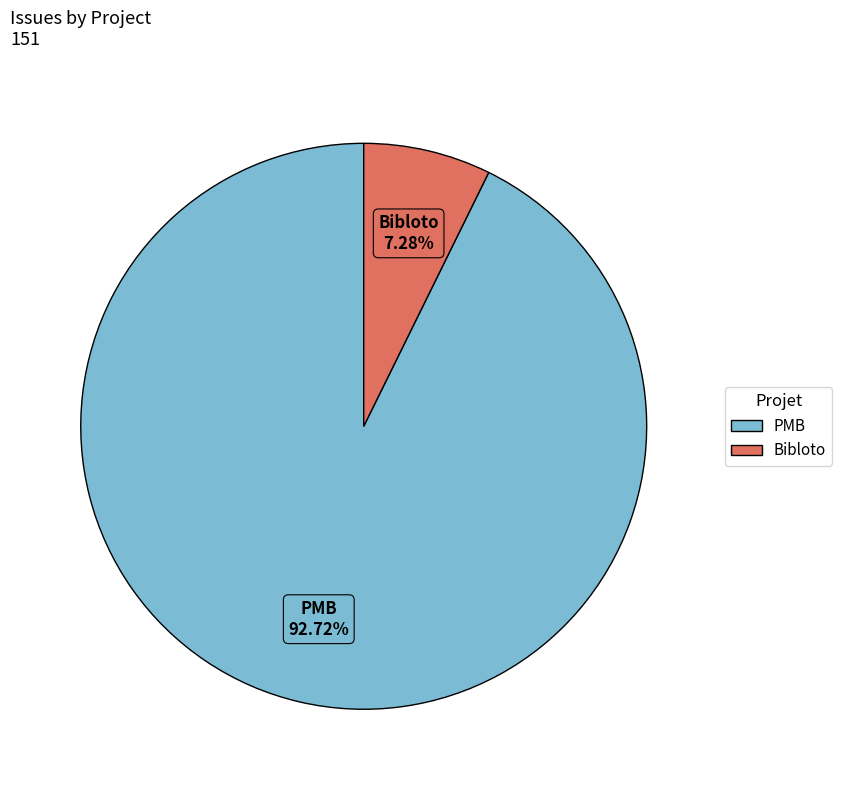

Count the number of slices in the pie.

2